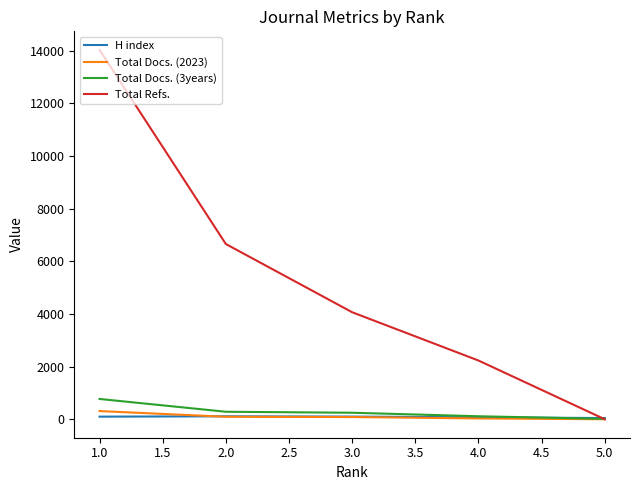

Does the chart have visible grid lines?

No